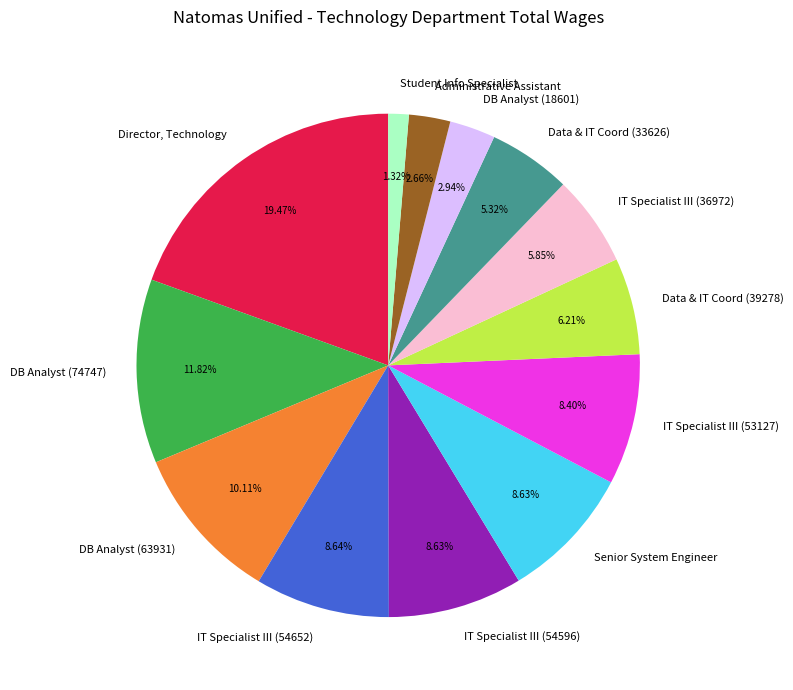

What is the ratio of the value at DB Analyst (18601) to the value at IT Specialist III (36972)?

0.5